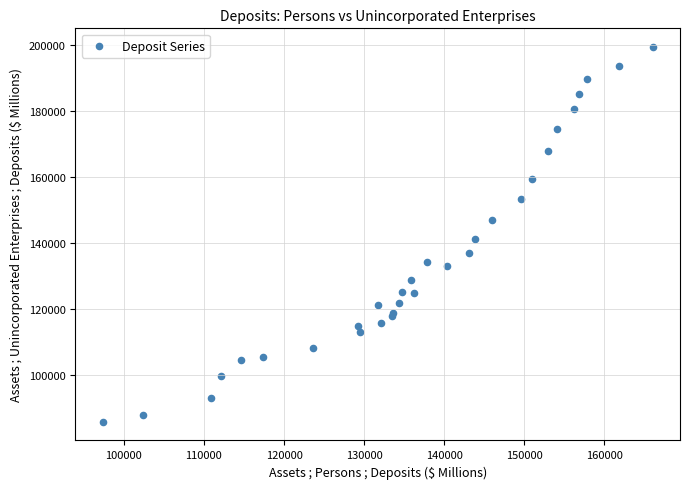

What Y value in the scatter plot is closest to 142509?

141042